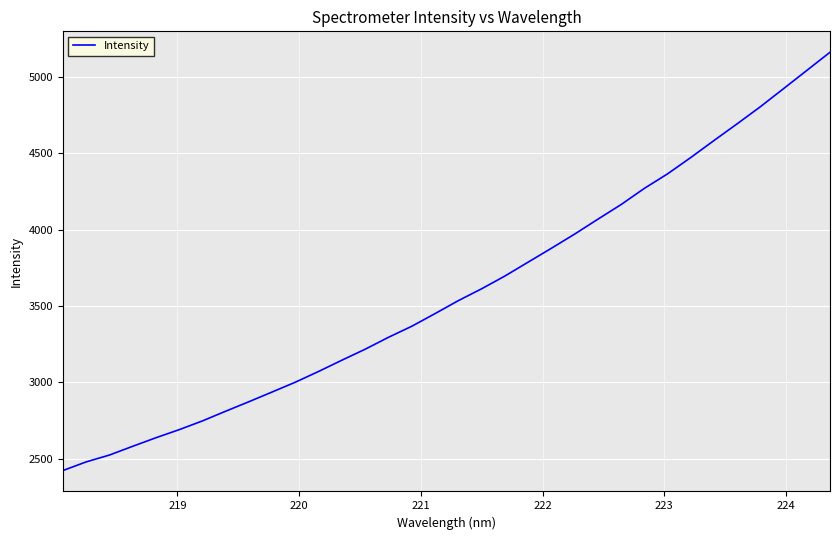

What is the greatest value displayed?

5163.2